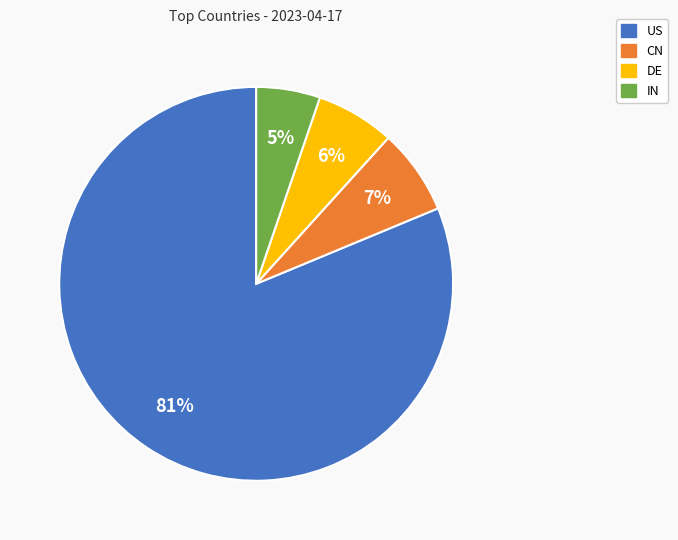

Does any single category account for the majority?

Yes